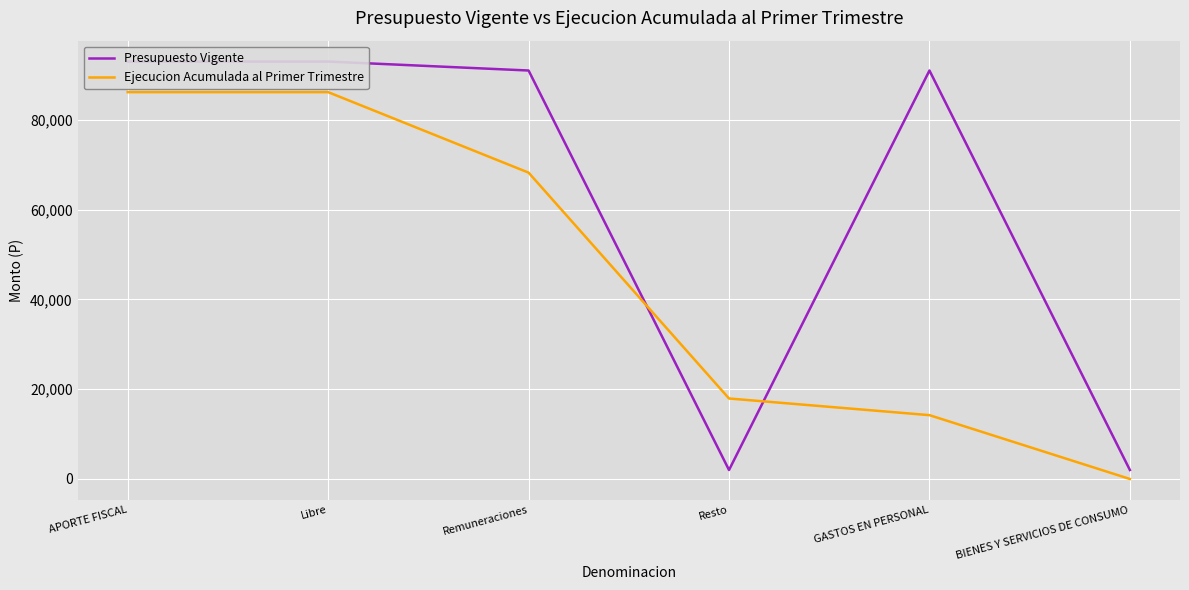

Rank the series by their maximum value, from lowest to highest.

Ejecucion Acumulada al Primer Trimestre, Presupuesto Vigente